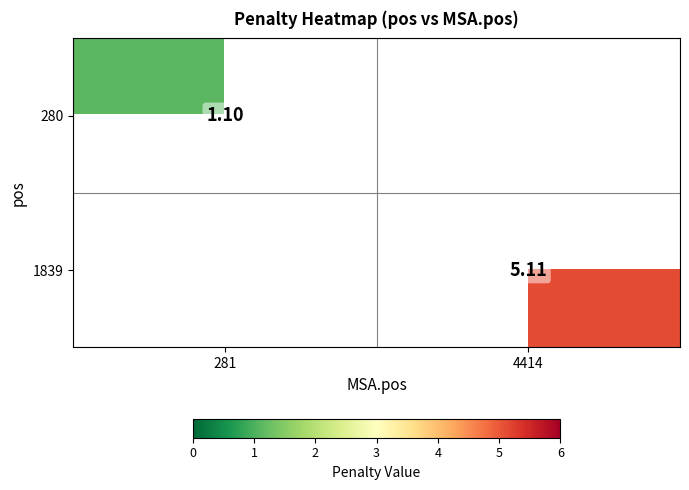

How many distinct data groups are displayed?

2